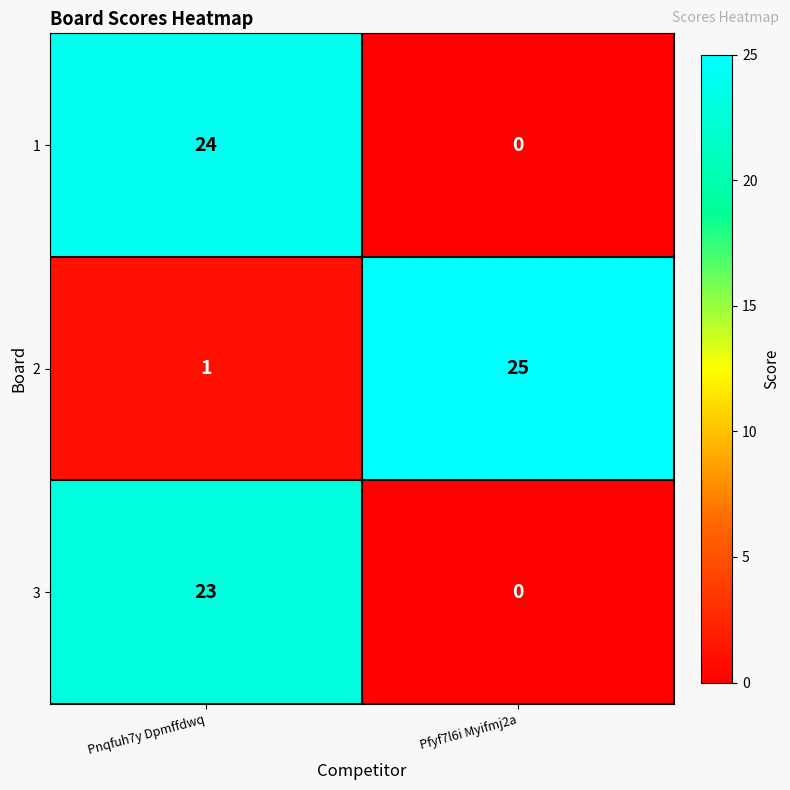

What is the maximum value shown in the chart?

25